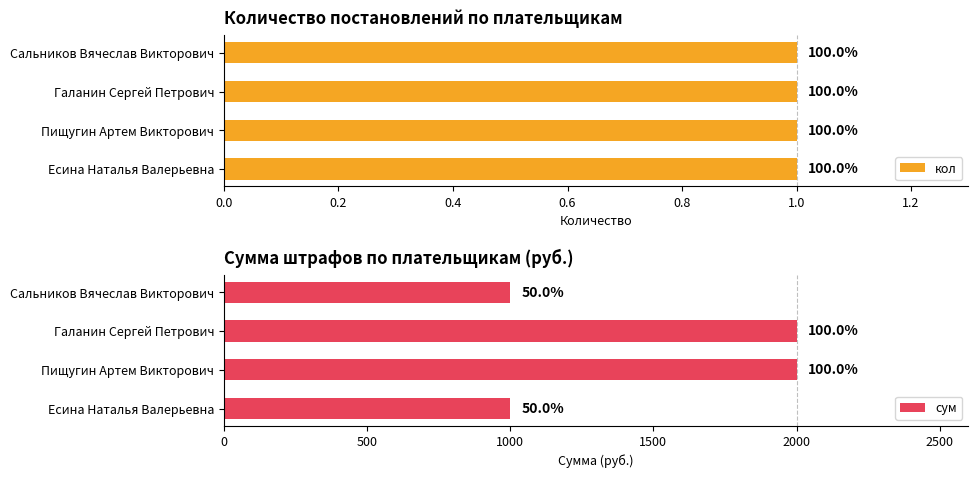

Rank the series by their maximum value, from lowest to highest.

кол, сум